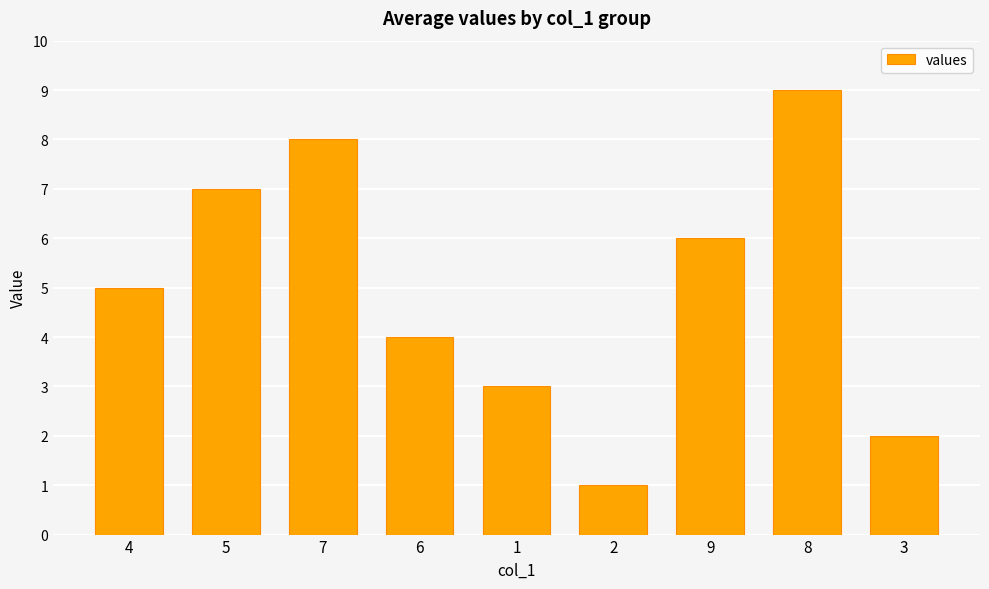

Reading left to right, extract all data points from this chart.

5	7	8	4	3	1	6	9	2